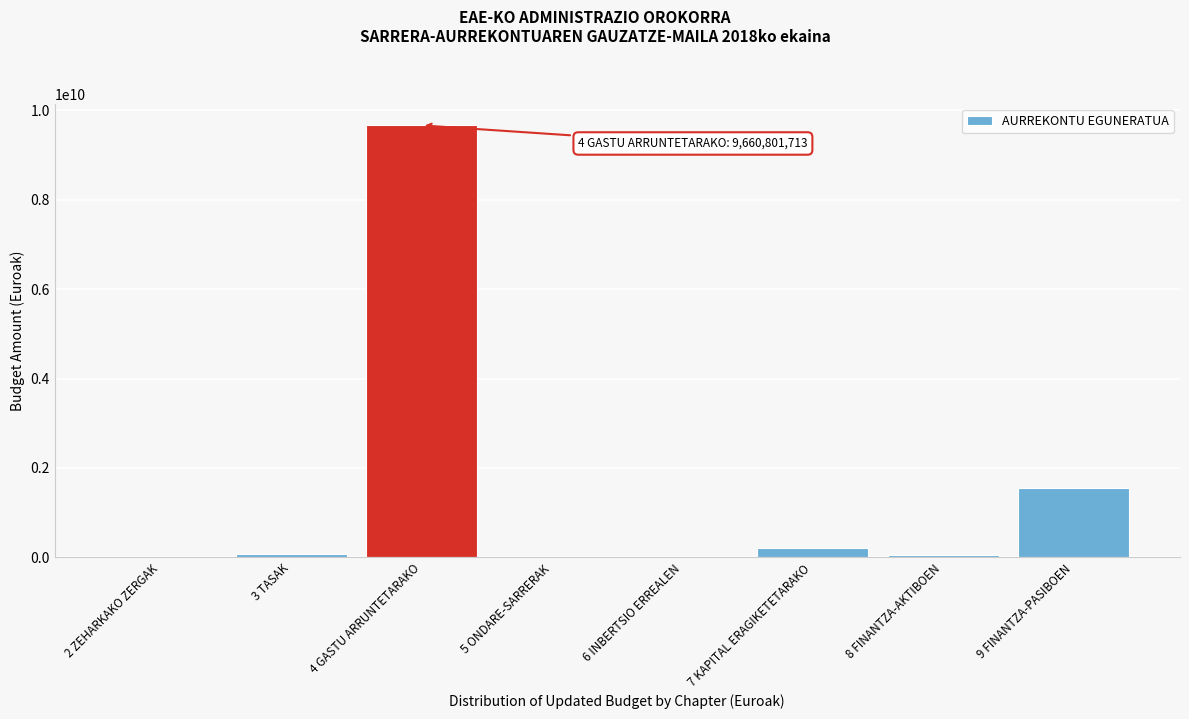

What is the sum of all values?

11546339891.3